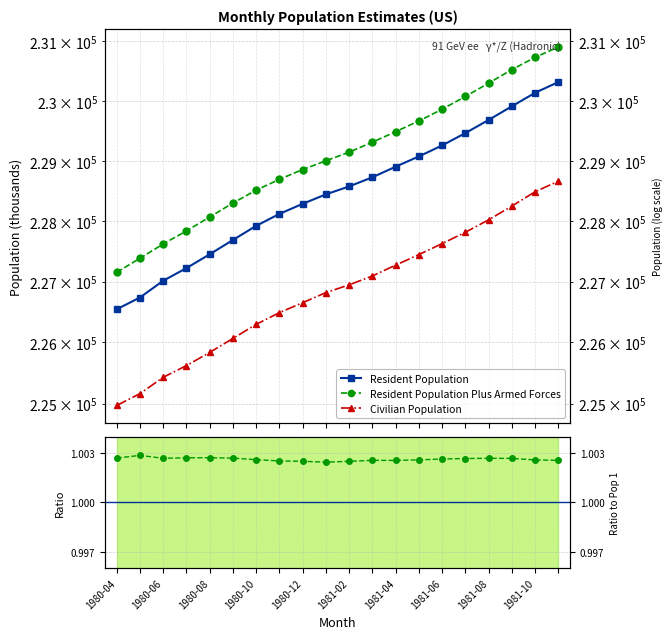

Where does the Resident Population series first go above 228578?

11